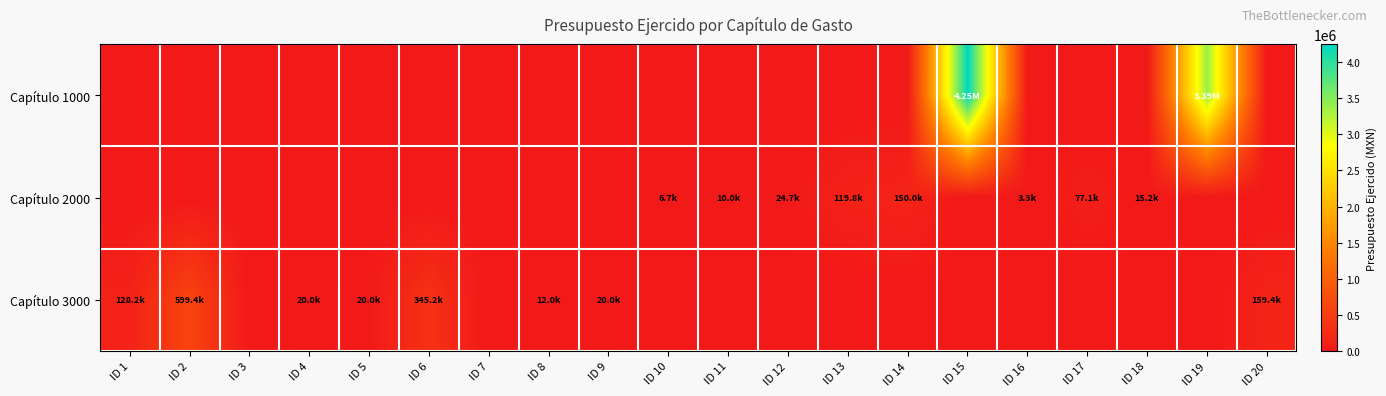

Which series has the largest total across all categories?

Capítulo 1000